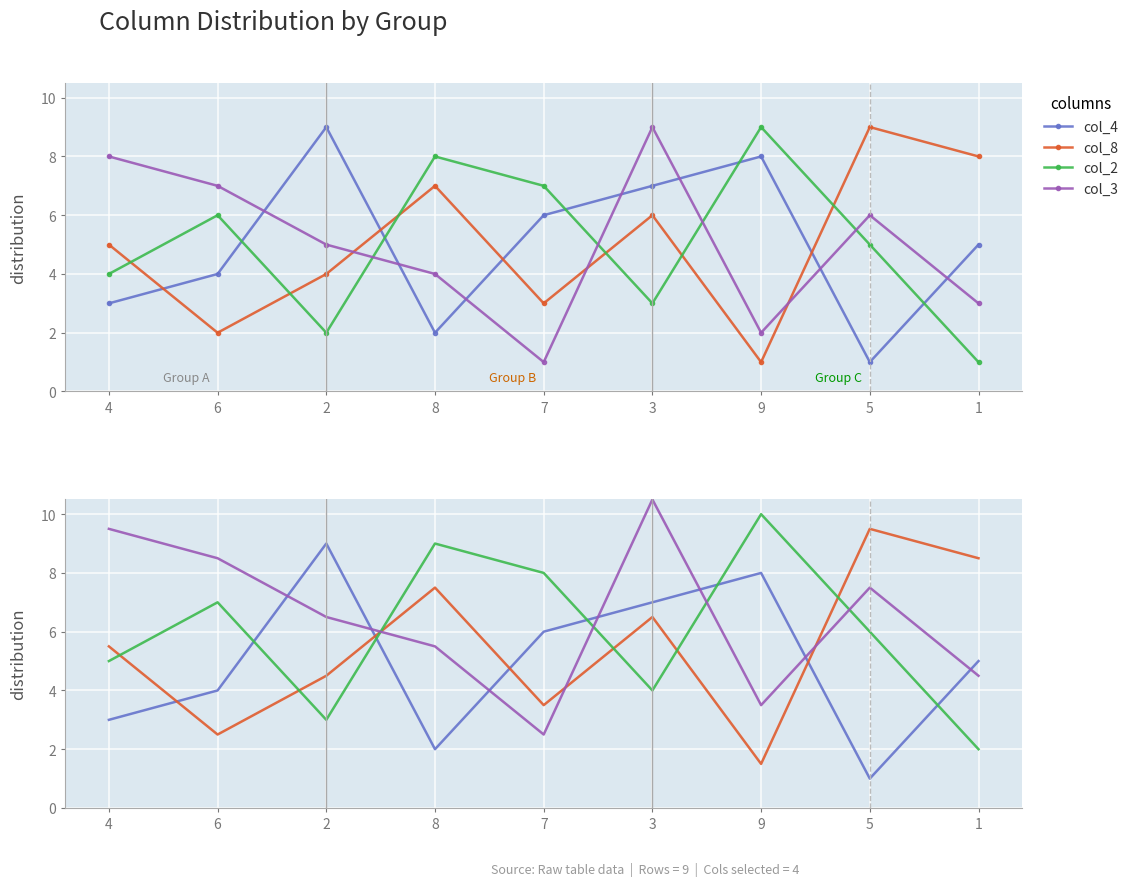

How many data points in col_2 are above 6?

4